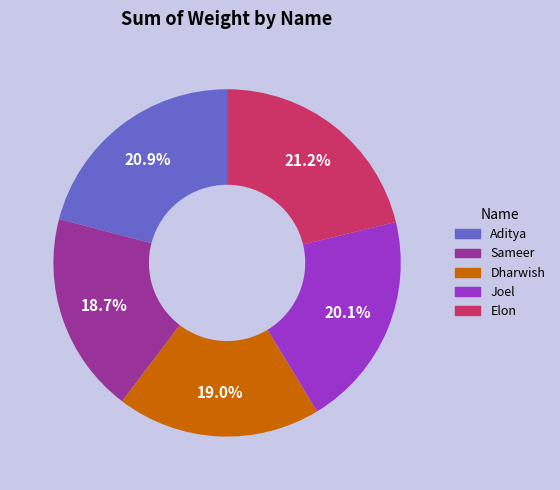

Does any single category account for the majority?

No